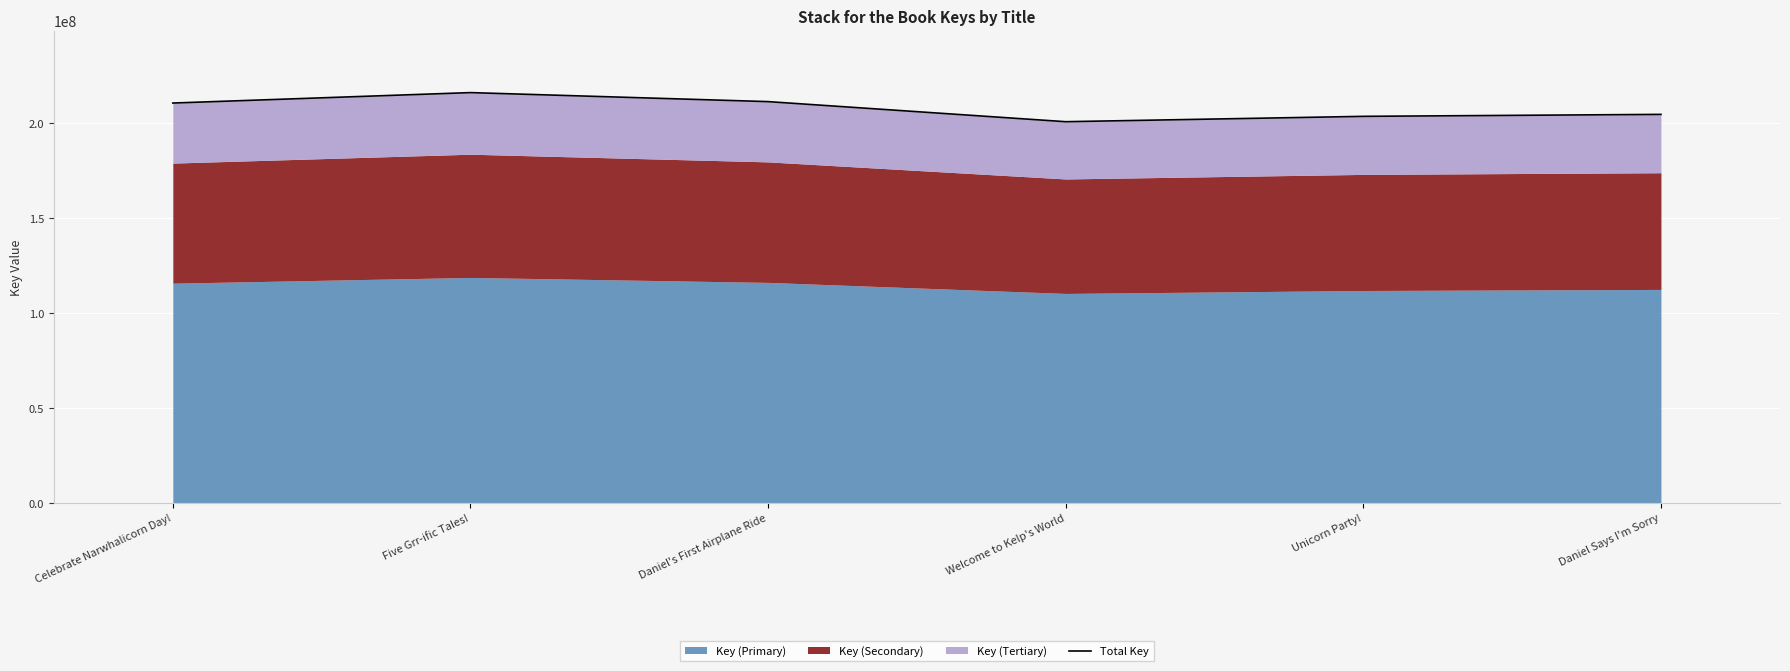

How many points are higher than both their immediate neighbors (excluding endpoints)?

1